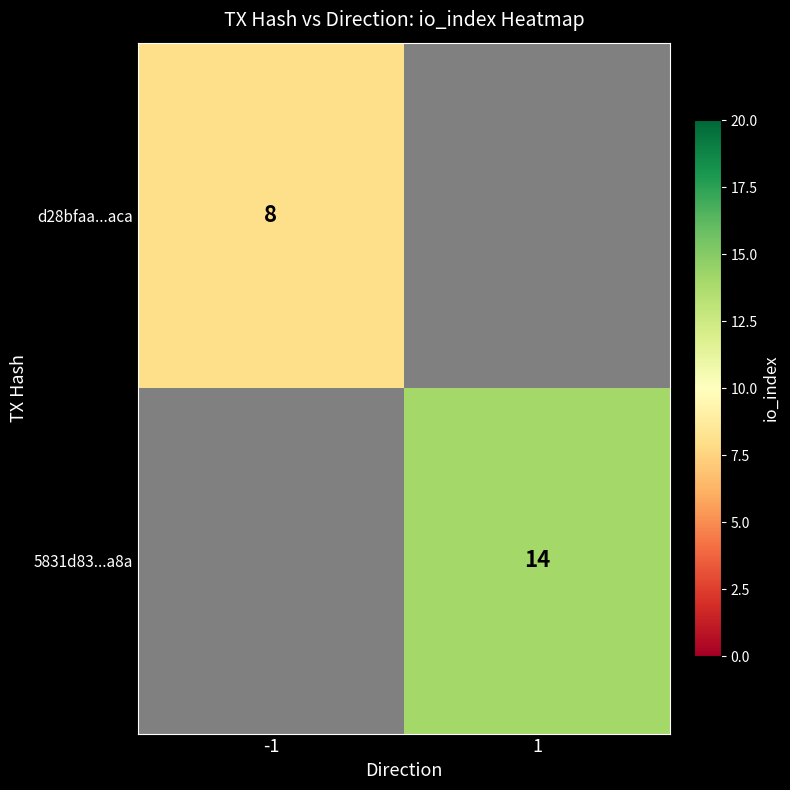

The d28bfaa...aca series shows 5 at -1. True or false?

False